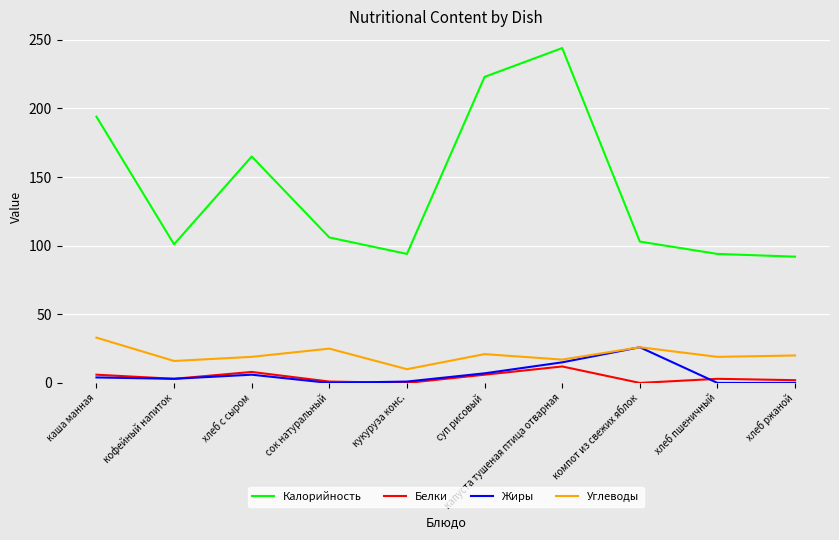

What position from the left is капуста тушеная птица отварная?

7